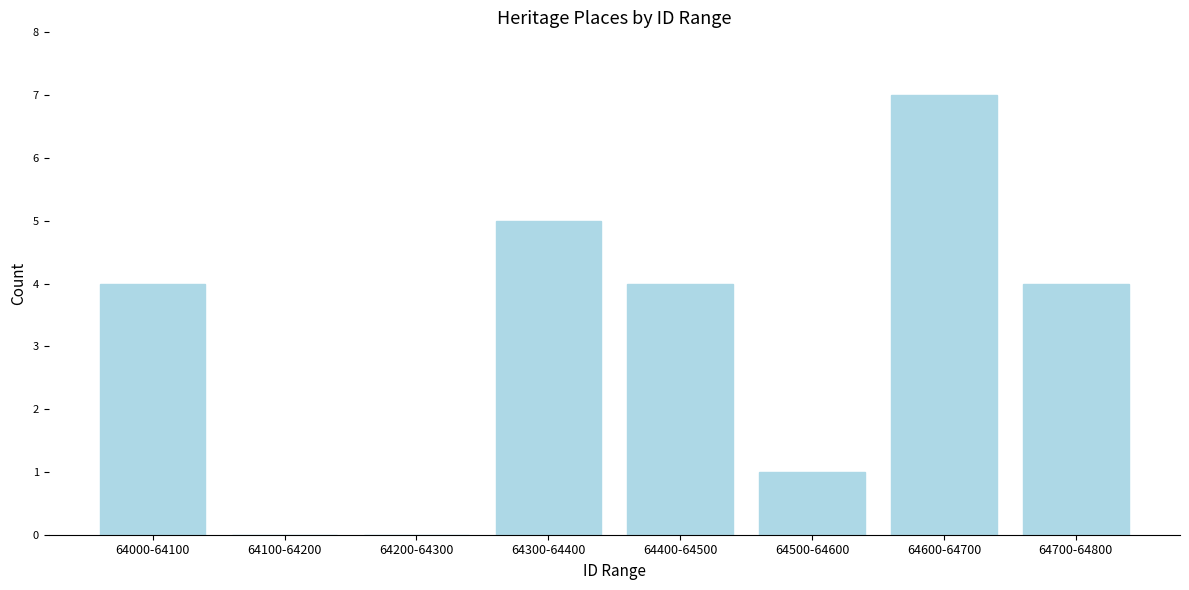

Reading left to right, transcribe all the data shown in this chart.

64000-64100=4	64100-64200=0	64200-64300=0	64300-64400=5	64400-64500=4	64500-64600=1	64600-64700=7	64700-64800=4